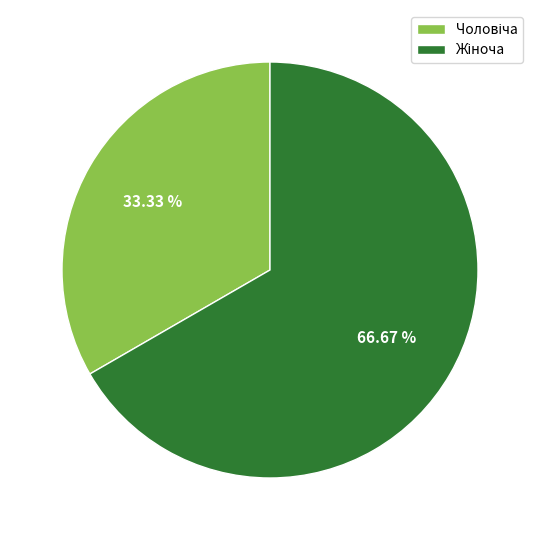

To the nearest percent, what is the difference between the largest and smallest slice percentages?

33%